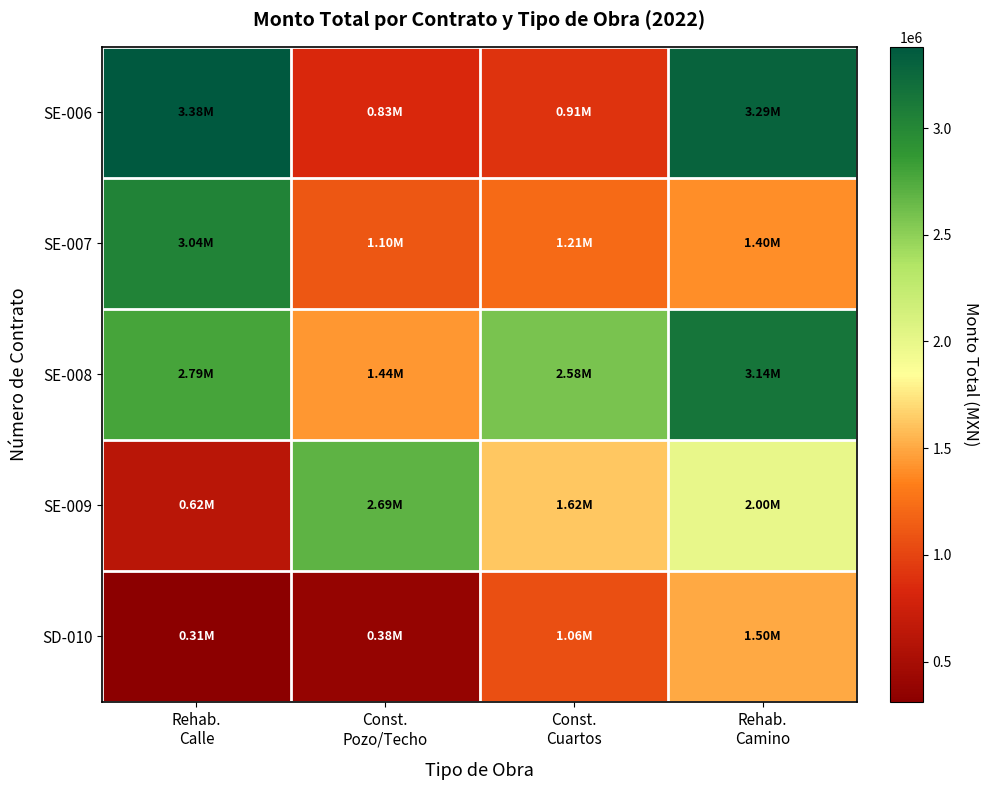

Which series has the widest spread of values?

SE-006